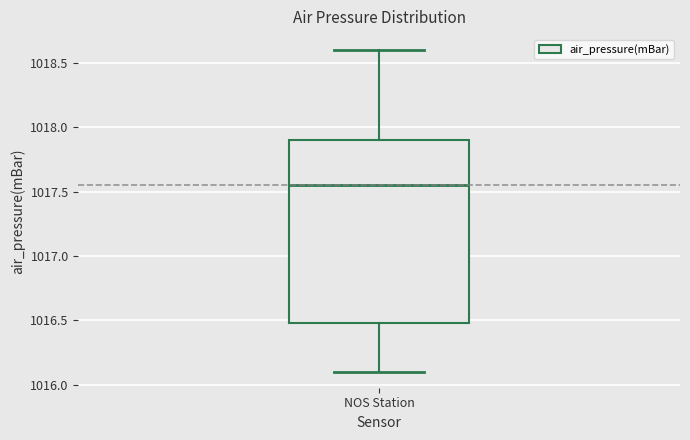

Read this box plot against the y-axis: the position of the median line, the range covered by the box, and the ends of both whiskers. The values are not printed on the chart, so give them approximately, as read against the axis.

median 1017.55, box 1016.50 to 1017.90, whiskers 1016.10 to 1018.60